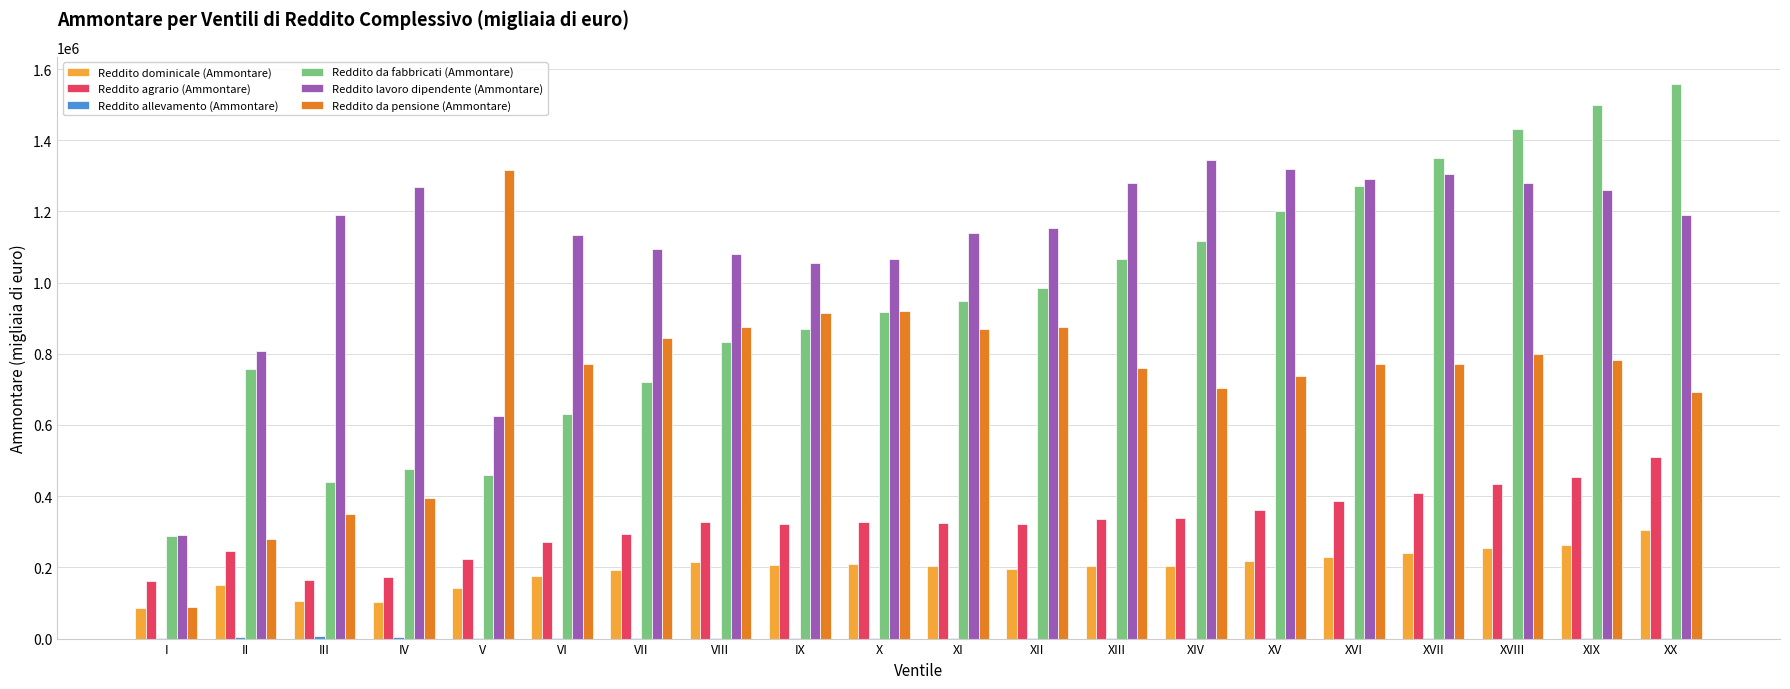

Which category has the highest value in the Reddito agrario (Ammontare) series?

XX